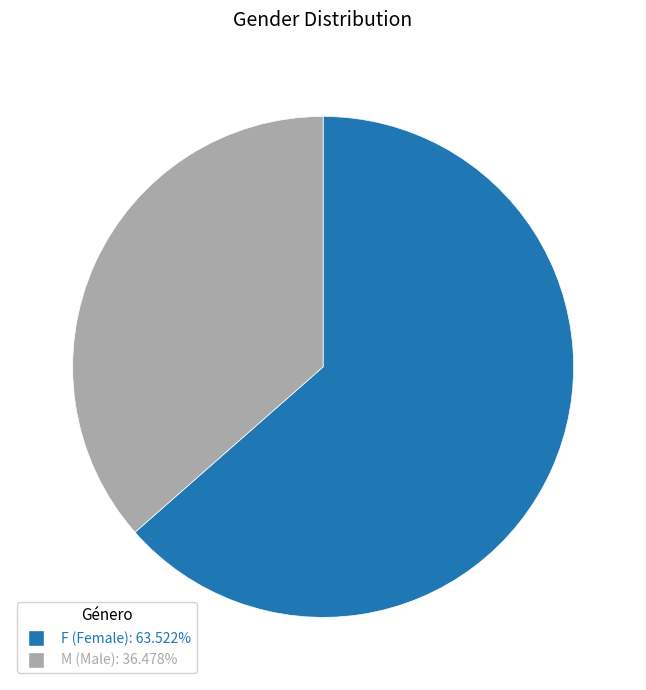

Does M account for over 50% of the chart?

No